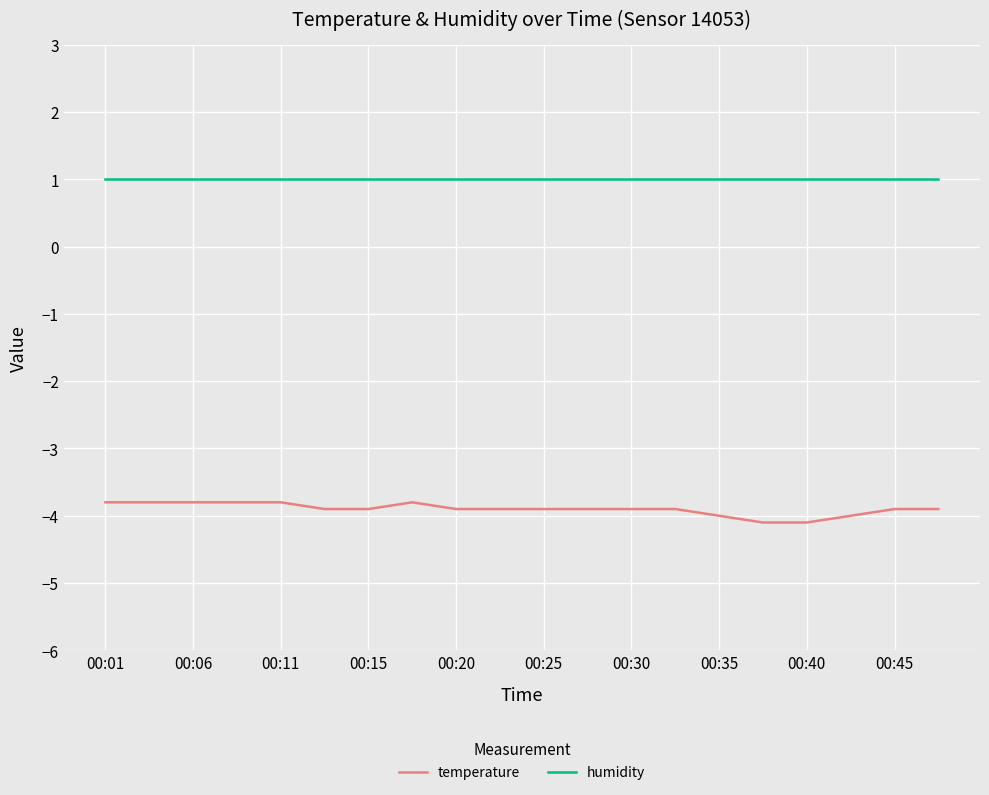

True or false: temperature and humidity cross at least once.

False